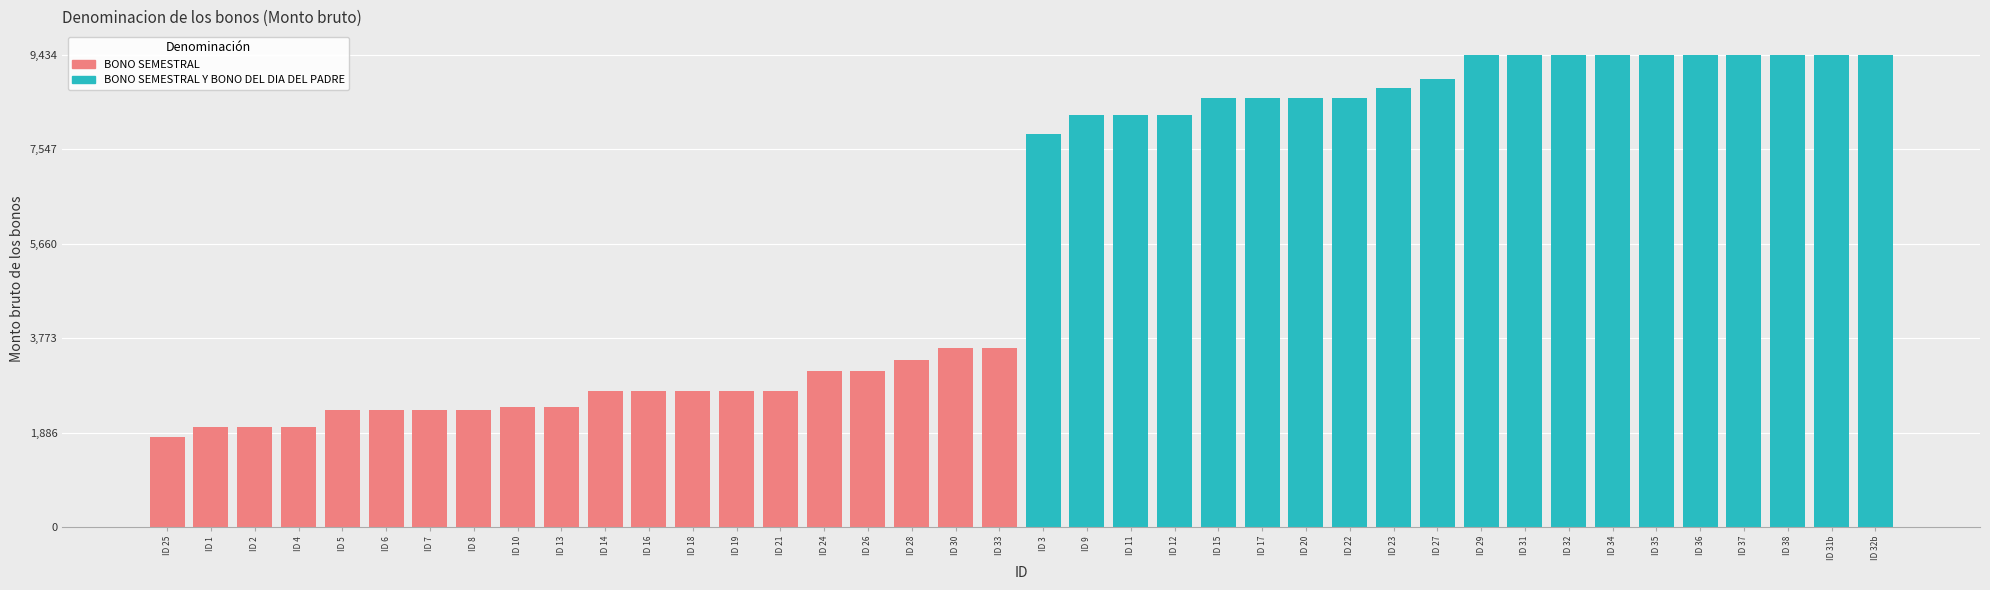

What are all the series names shown in the legend?

BONO SEMESTRAL, BONO SEMESTRAL Y BONO DEL DIA DEL PADRE